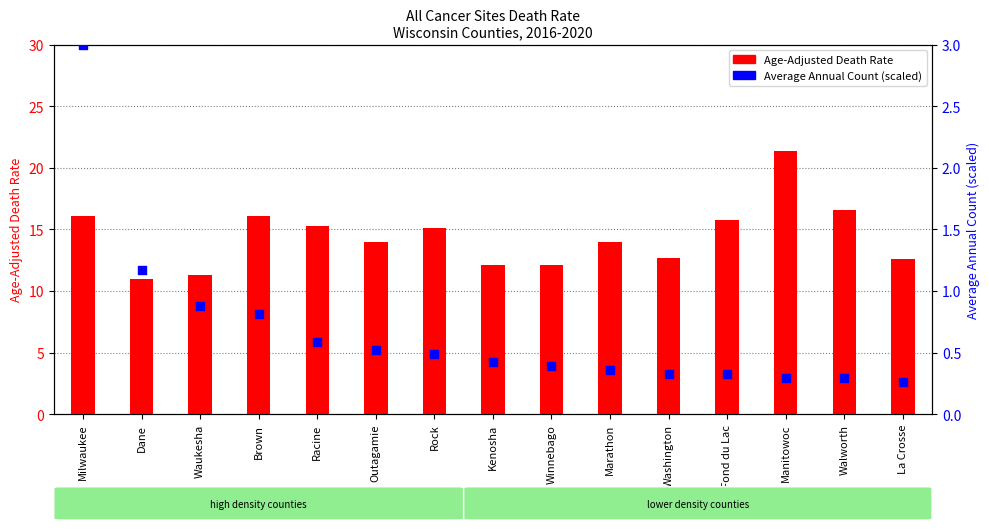

What is the total value across all series at Racine?

15.9